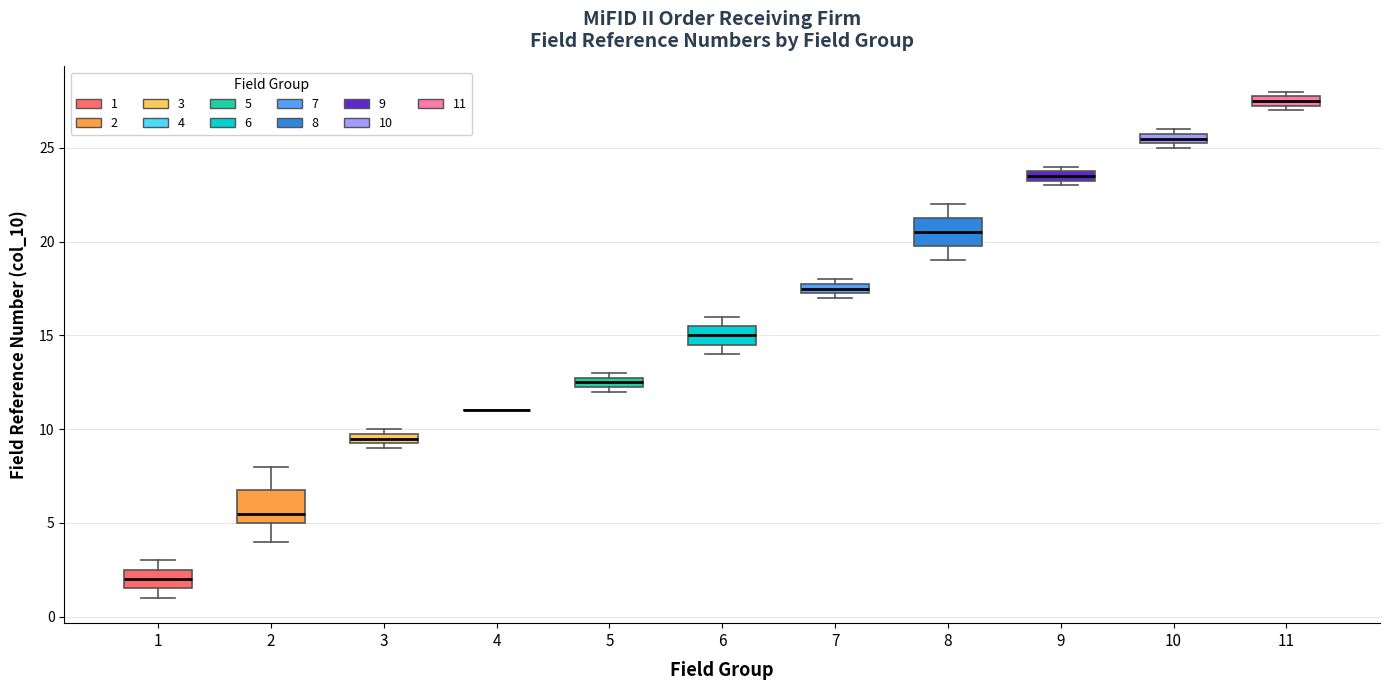

Where is the upper edge of the box at x = 7 on the y-axis? The values are not printed on the chart, so give them approximately, as read against the axis.

18.0